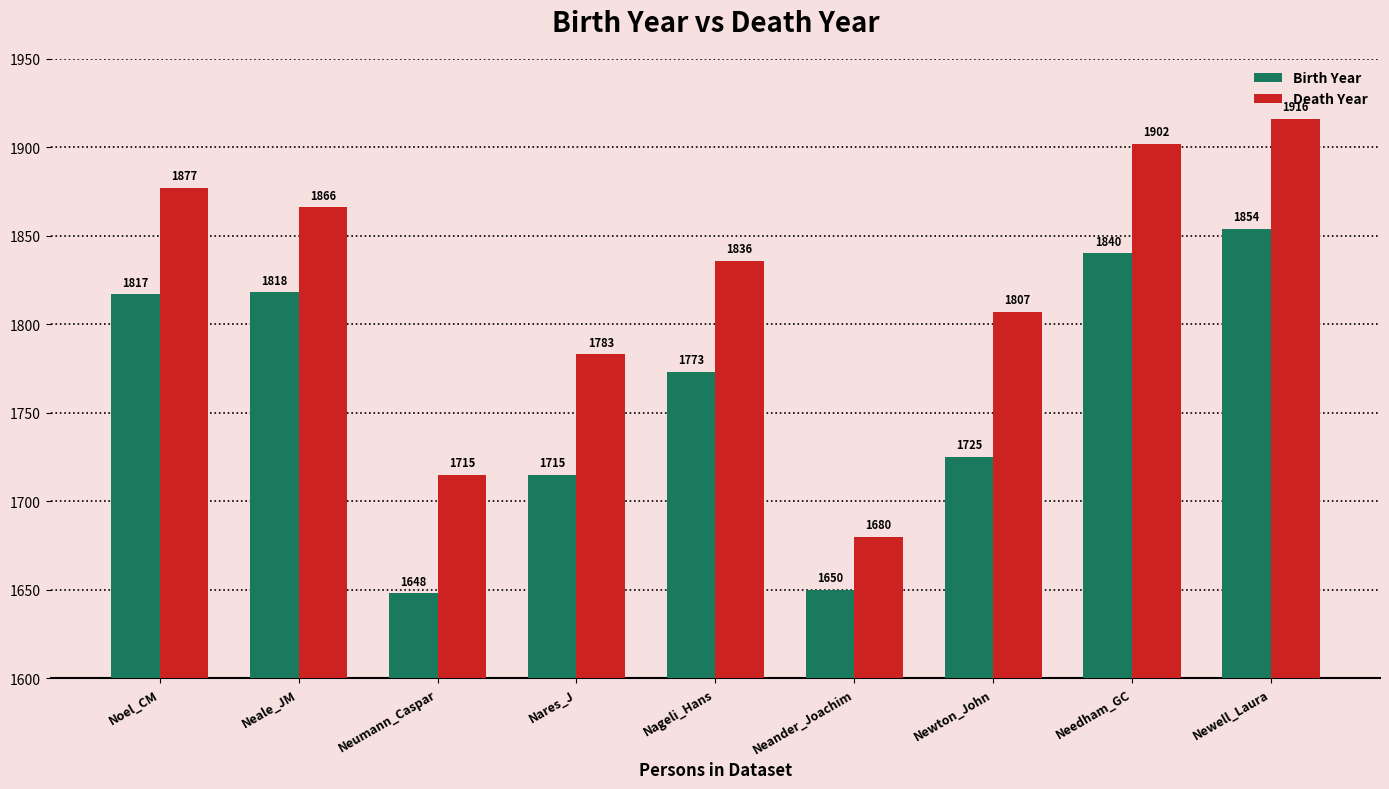

What is the difference between the maximum and minimum values in the Death Year series?

236